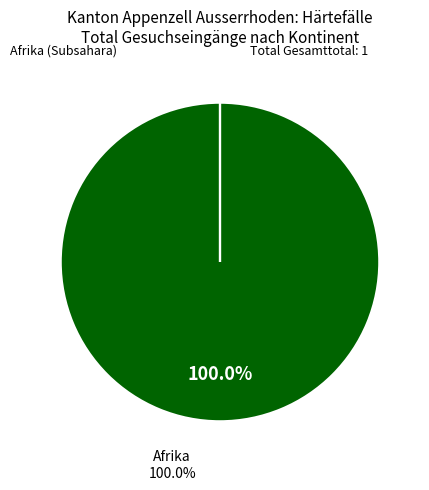

What is the largest slice in the pie chart?

Afrika